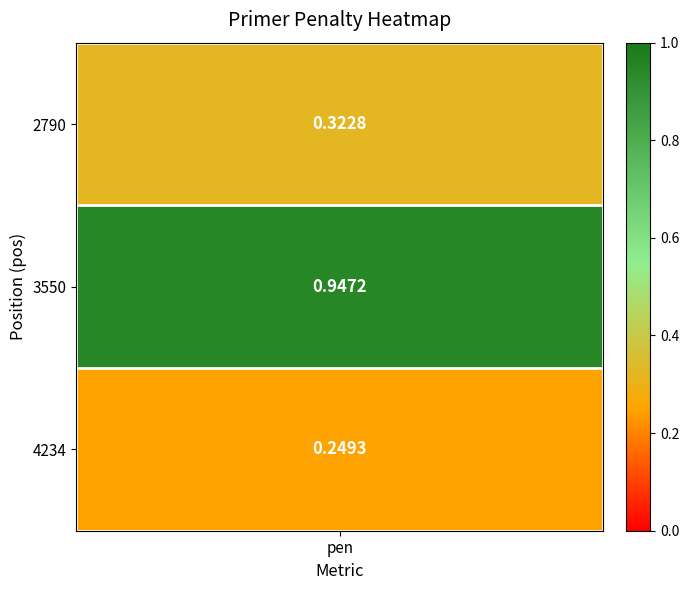

The 2790 series shows 0.3 at 2. True or false?

False